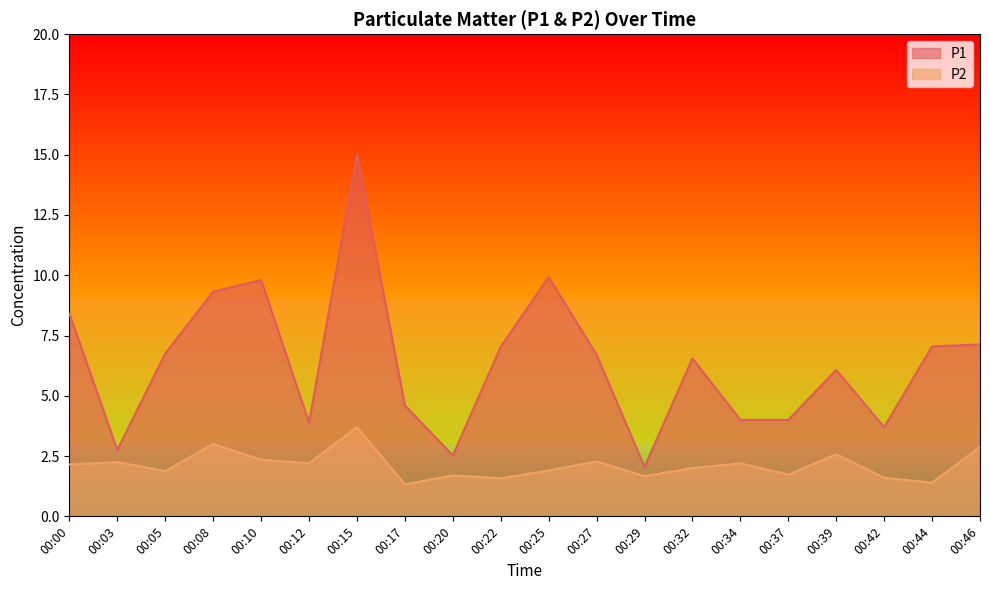

How many data points in P1 are above 6?

12